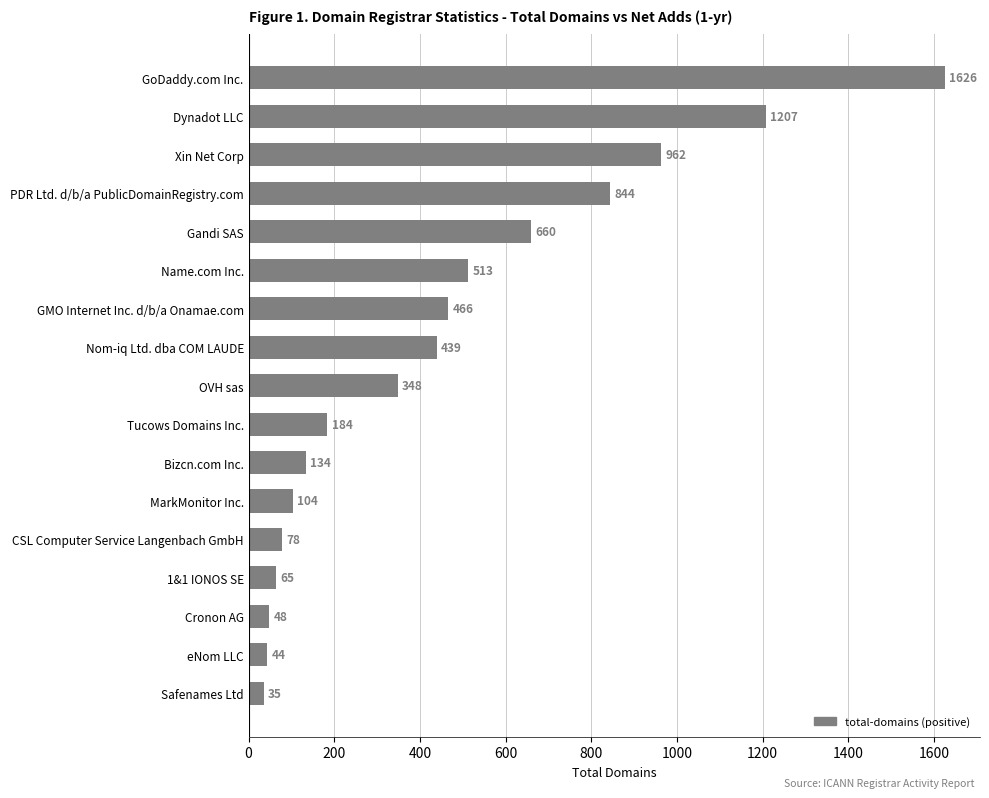

What is the change in value from Safenames Ltd to Nom-iq Ltd. dba COM LAUDE?

+404